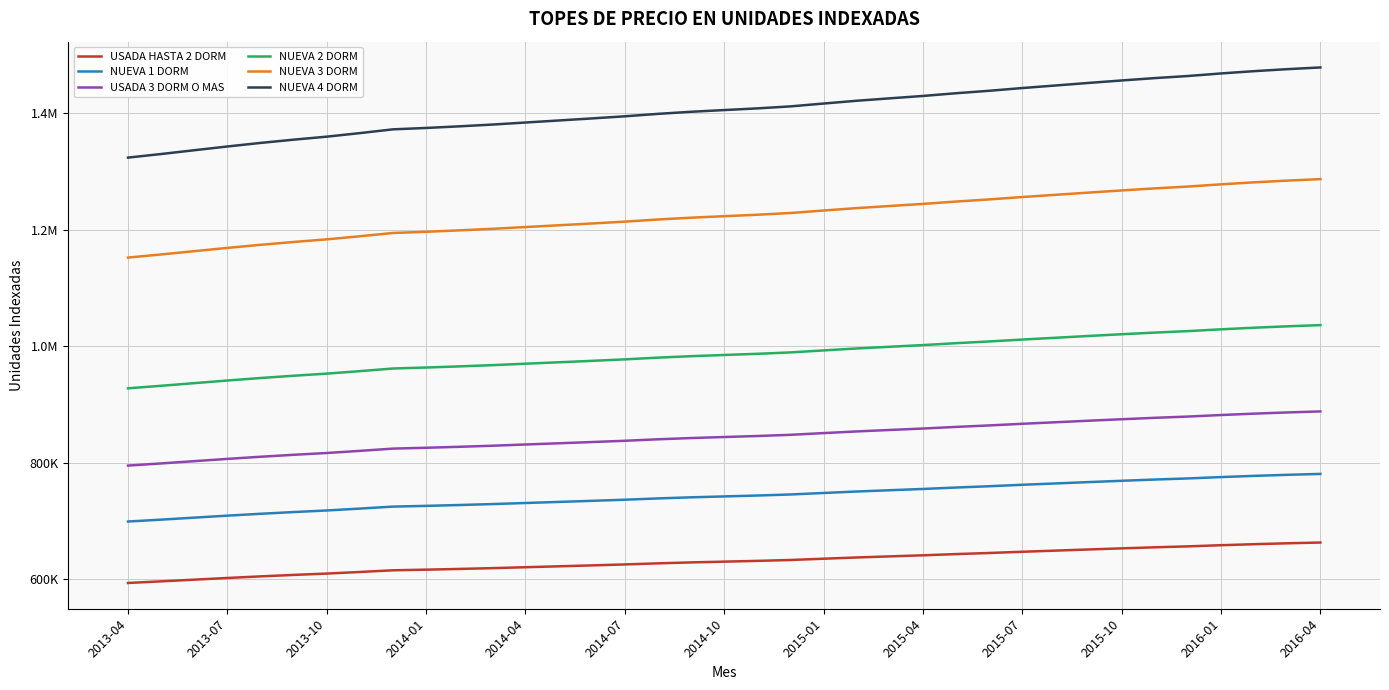

Reading left to right, transcribe all the data shown in this chart.

USADA HASTA 2 DORM: 593908	596671	599579	602466	605206	607715	610032	612763	615669	616729	617980	619343	620924	622484	624066	625704	627587	629193	630515	631805	633339	635532	637673	639544	641379	643470	645361	647467	649423	651401	653301	655120	656729	658705	660473	662001	663328
NUEVA 1 DORM: 699362	702616	706041	709440	712667	715621	718350	721566	724988	726236	727709	729314	731175	733013	734875	736805	739022	740913	742469	743989	745795	748377	750899	753101	755262	757725	759952	762431	764736	767064	769302	771444	773338	775665	777747	779547	781110
USADA 3 DORM O MAS: 795412	799112	803008	806874	810544	813903	817008	820665	824557	825976	827651	829478	831594	833684	835802	837997	840518	842669	844439	846168	848221	851159	854026	856532	858989	861791	864323	867143	869764	872412	874957	877393	879548	882194	884562	886609	888386
NUEVA 2 DORM: 928055	932372	936917	941428	945710	949630	953252	957519	962060	963716	965670	967801	970271	972710	975181	977741	980683	983193	985258	987275	989671	993098	996444	999367	1002234	1005503	1008458	1011748	1014805	1017896	1020864	1023707	1026221	1029309	1032072	1034460	1036534
NUEVA 3 DORM: 1152459	1157820	1163464	1169066	1174383	1179251	1183748	1189048	1194687	1196743	1199170	1201816	1204882	1207911	1210980	1214159	1217812	1220929	1223493	1225998	1228973	1233229	1237384	1241014	1244575	1248634	1252303	1256388	1260185	1264023	1267710	1271239	1274362	1278196	1281627	1284592	1287168
NUEVA 4 DORM: 1324079	1330239	1336723	1343159	1349268	1354861	1360028	1366116	1372595	1374957	1377746	1380786	1384309	1387789	1391315	1394968	1399164	1402746	1405692	1408569	1411988	1416877	1421651	1425821	1429912	1434576	1438792	1443485	1447848	1452257	1456493	1460548	1464135	1468541	1472483	1475889	1478848